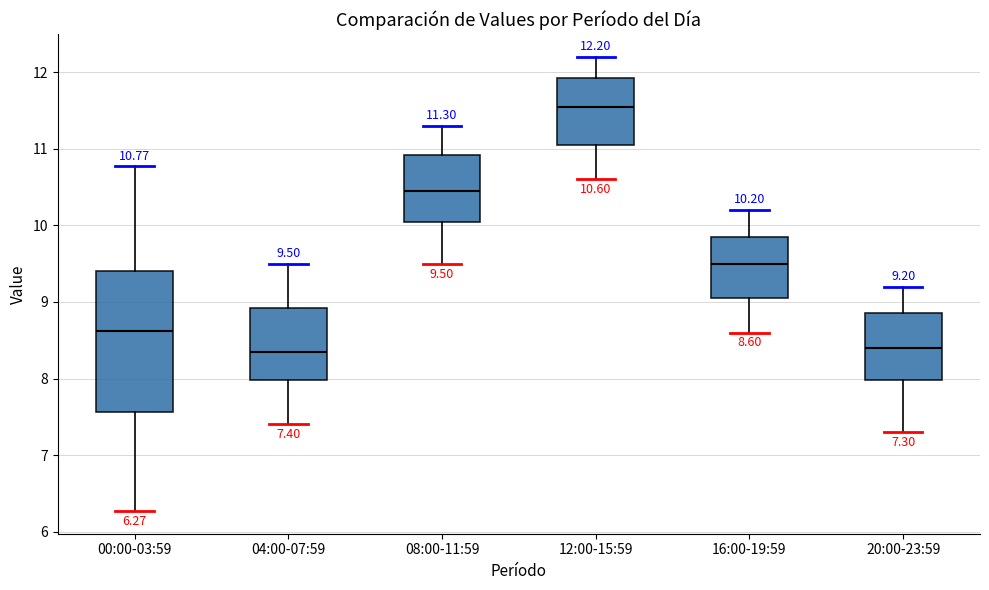

Comparing the boxes themselves (not the whiskers), which one is the tallest?

00:00-03:59